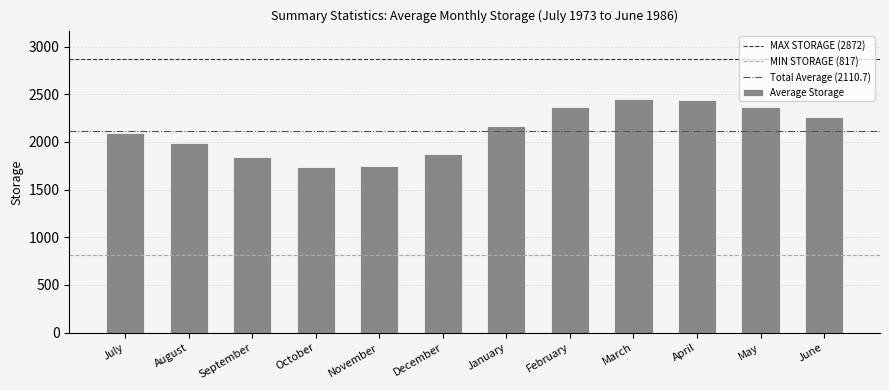

What is the greatest value displayed?

2452.3